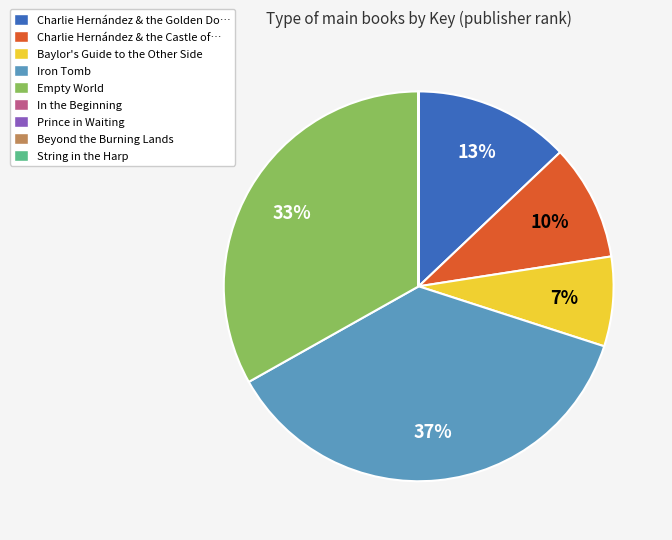

Is there any slice that represents more than half of the pie?

No